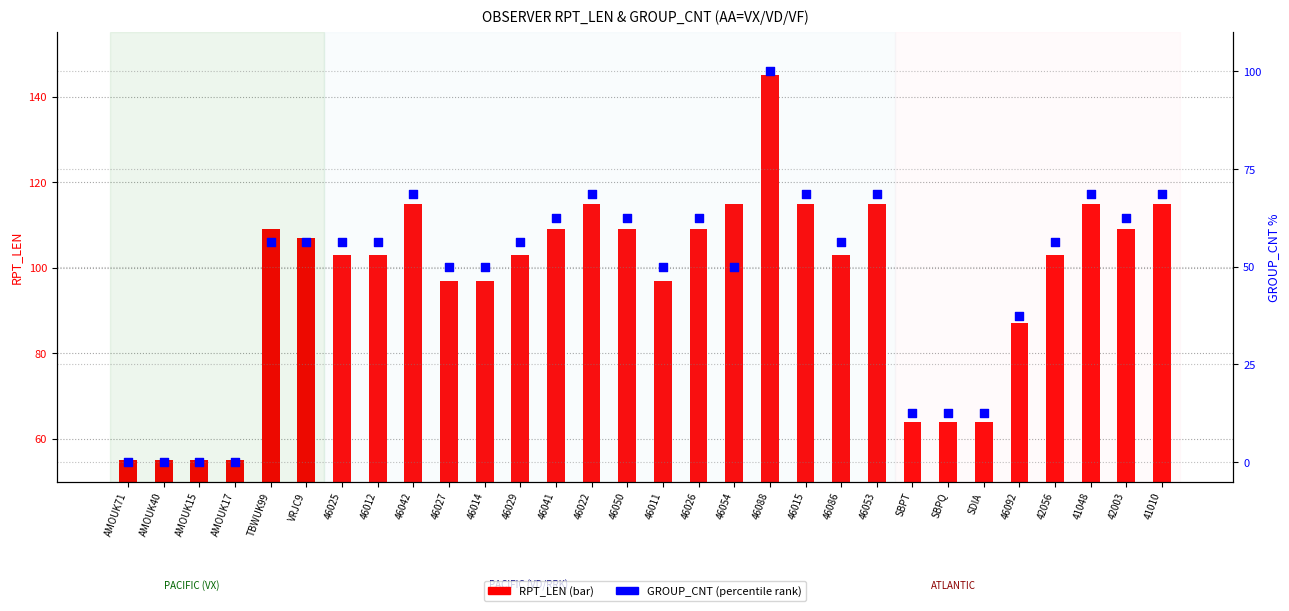

Which series reaches the maximum Y coordinate?

RPT_LEN